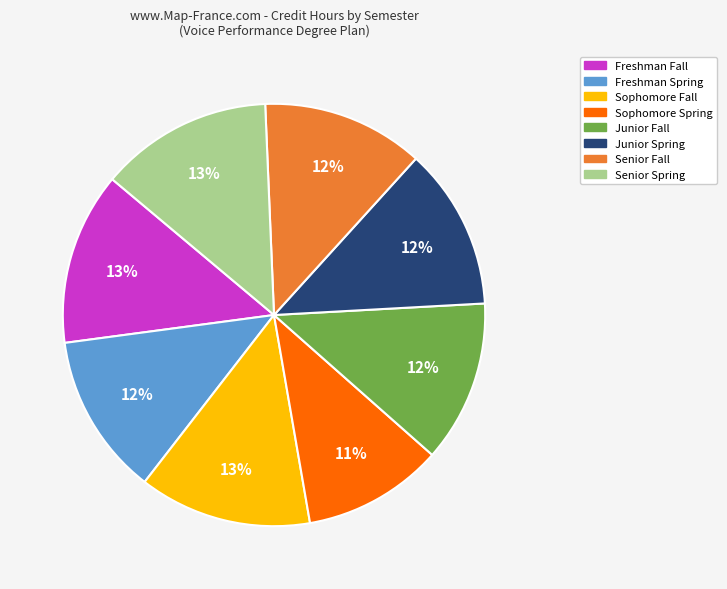

Is there a majority slice in this chart?

No